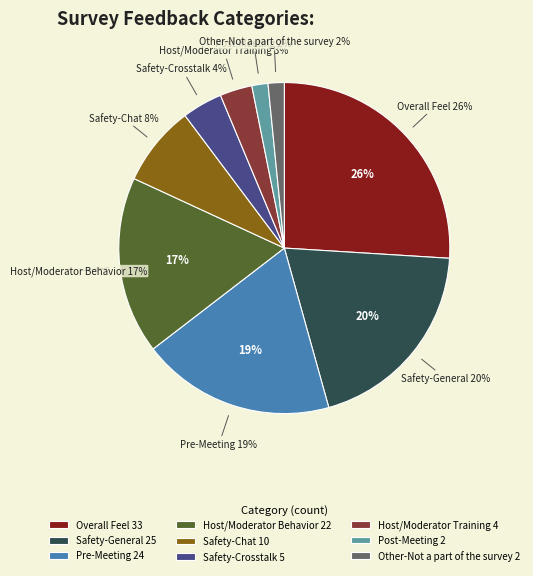

The Other-Not a part of the survey slice represents 1% of the pie. True or false?

False